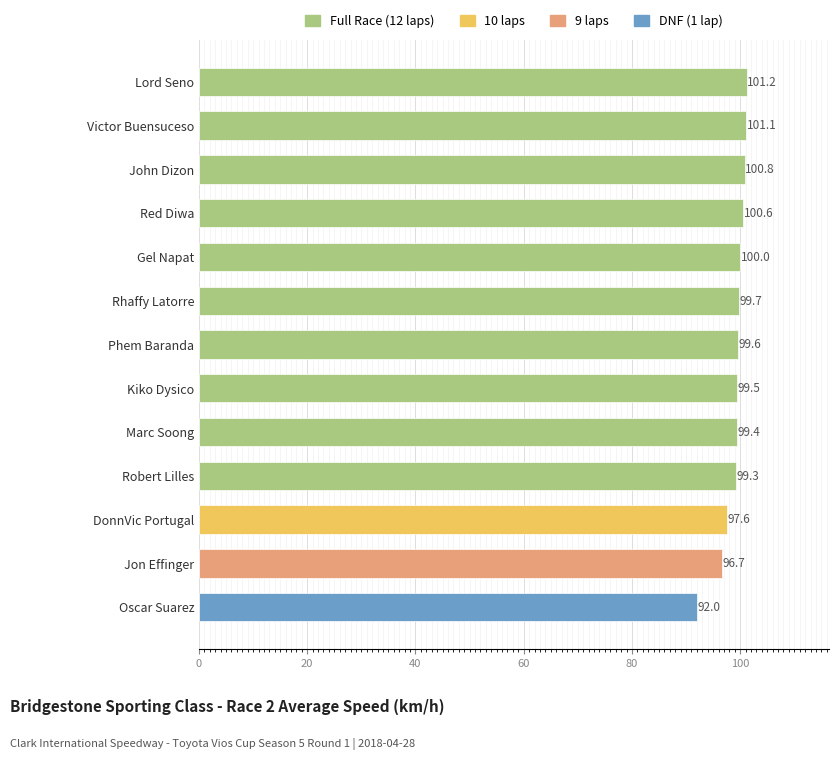

What is the maximum value shown in the chart?

101.2